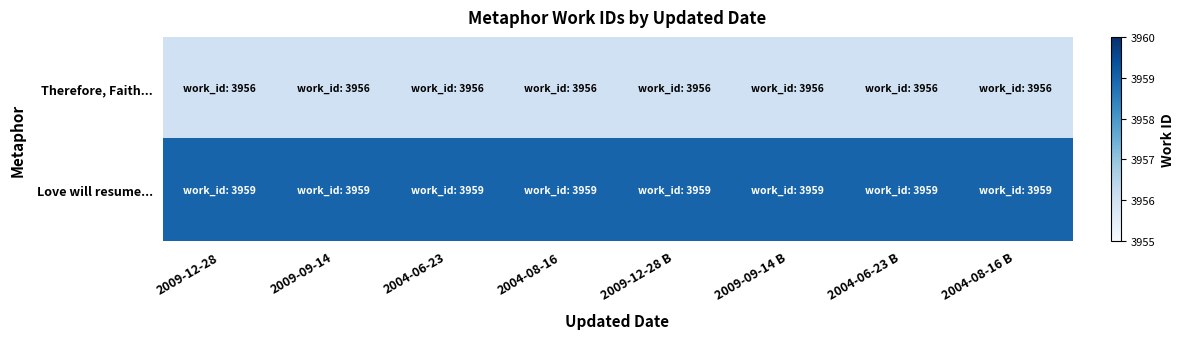

Reading right to left, what are all the values shown in this chart?

Therefore, Faith...: 2004-08-16 B=3956	2004-06-23 B=3956	2009-09-14 B=3956	2009-12-28 B=3956	2004-08-16=3956	2004-06-23=3956	2009-09-14=3956	2009-12-28=3956
Love will resume...: 2004-08-16 B=3959	2004-06-23 B=3959	2009-09-14 B=3959	2009-12-28 B=3959	2004-08-16=3959	2004-06-23=3959	2009-09-14=3959	2009-12-28=3959